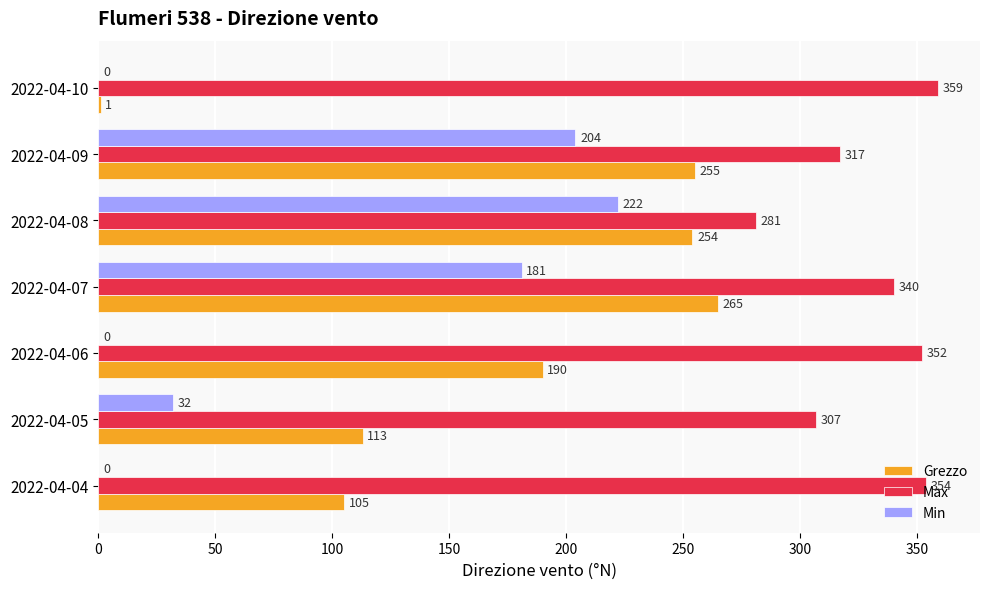

At which category is the sum across all series the highest?

2022-04-07